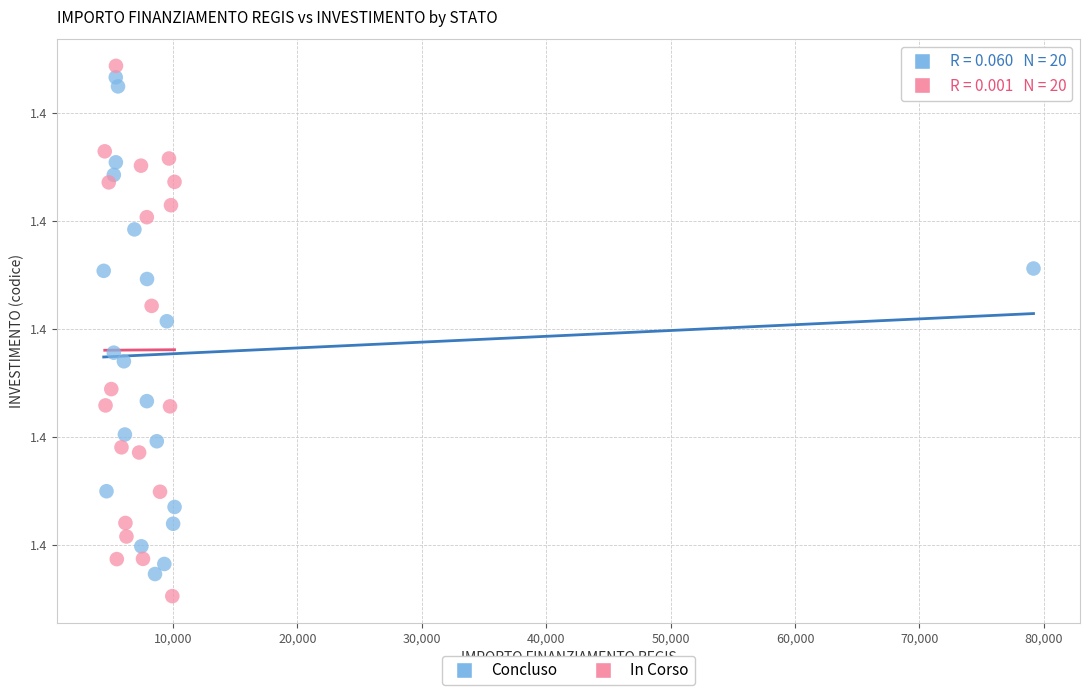

Which series has the largest Y range (max minus min)?

In Corso